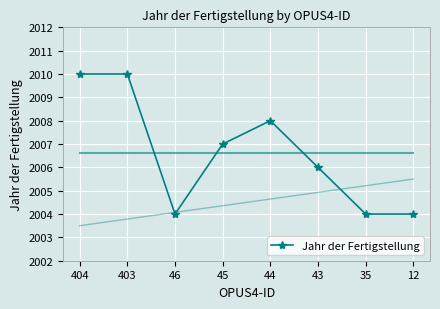

What is the difference between the maximum and minimum values?

6